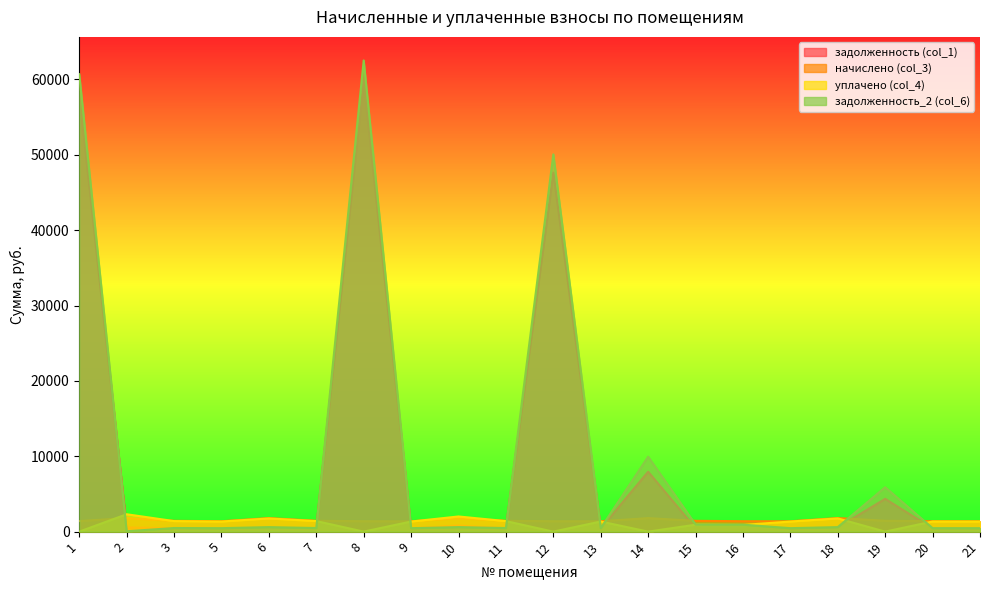

At which label is задолженность (col_1) closest to 30151?

12